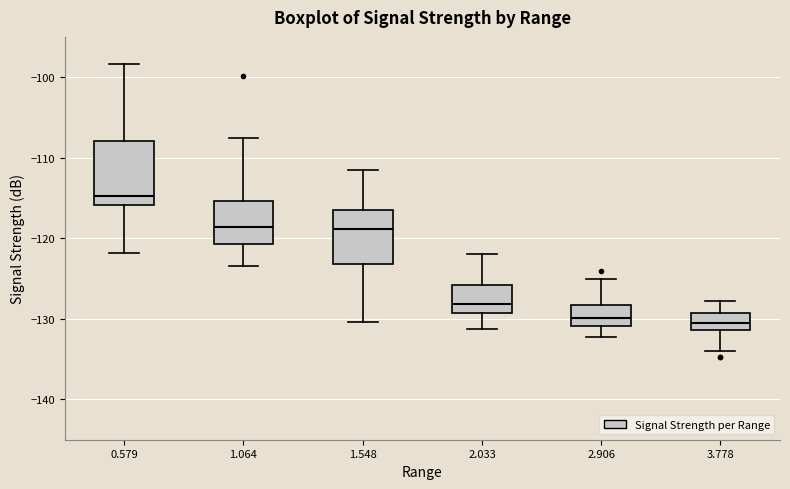

Reading left to right, read every box against the y-axis: the position of its median line, the range the box covers, and the ends of its whiskers. The values are not printed on the chart, so give them approximately, as read against the axis.

0.579: median -115, box -116 to -108, whiskers -122 to -98
1.064: median -119, box -121 to -115, whiskers -123 to -107
1.548: median -119, box -123 to -116, whiskers -130 to -111
2.033: median -128, box -129 to -126, whiskers -131 to -122
2.906: median -130, box -131 to -128, whiskers -132 to -125
3.778: median -131 (inside the box), box -131 to -129, whiskers -134 to -128